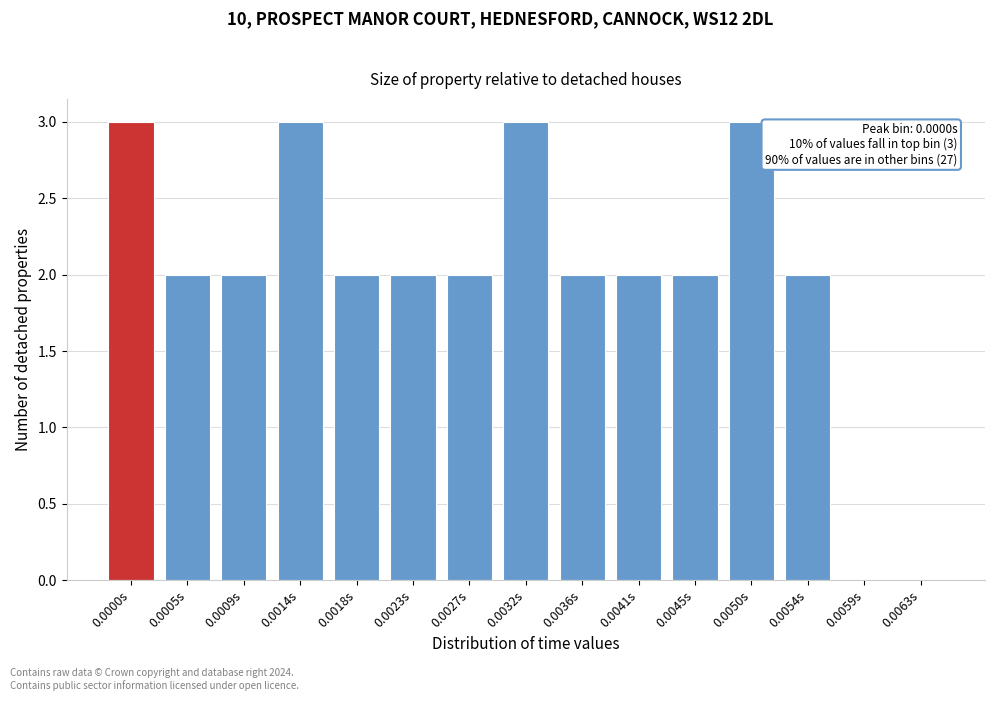

Reading left to right, list all the values displayed in this chart.

0.0000s=3	0.0005s=2	0.0009s=2	0.0014s=3	0.0018s=2	0.0023s=2	0.0027s=2	0.0032s=3	0.0036s=2	0.0041s=2	0.0045s=2	0.0050s=3	0.0054s=2	0.0059s=0	0.0063s=0